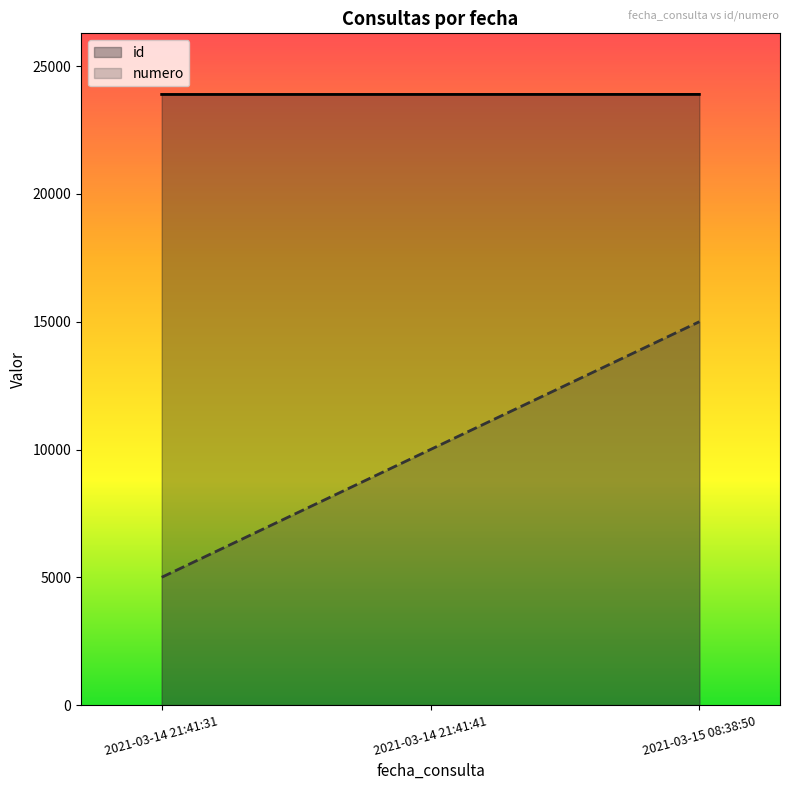

Does the chart have visible grid lines?

No